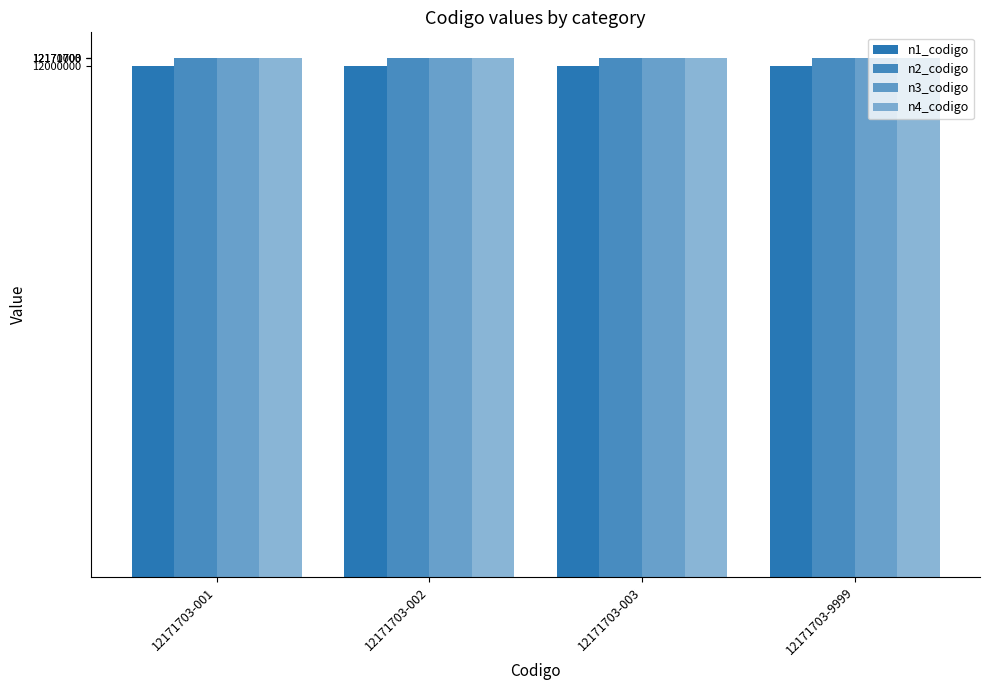

Which category has the highest value in the n3_codigo series?

12171703-001